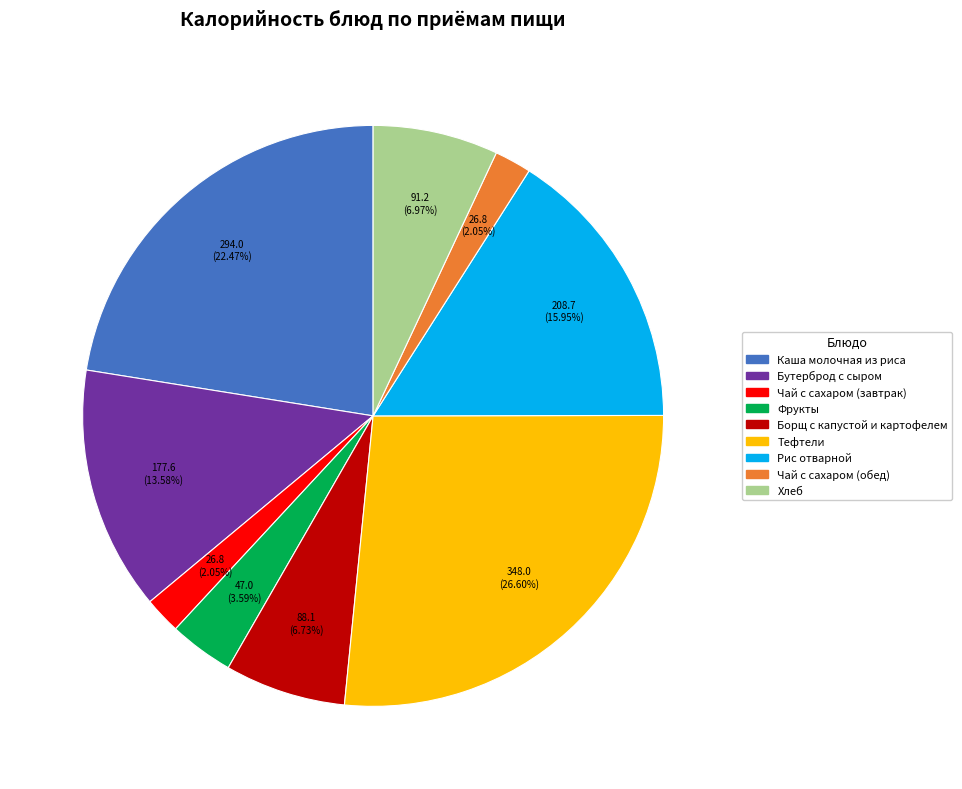

To the nearest percent, what is the combined percentage of Рис отварной and Бутерброд с сыром?

30%